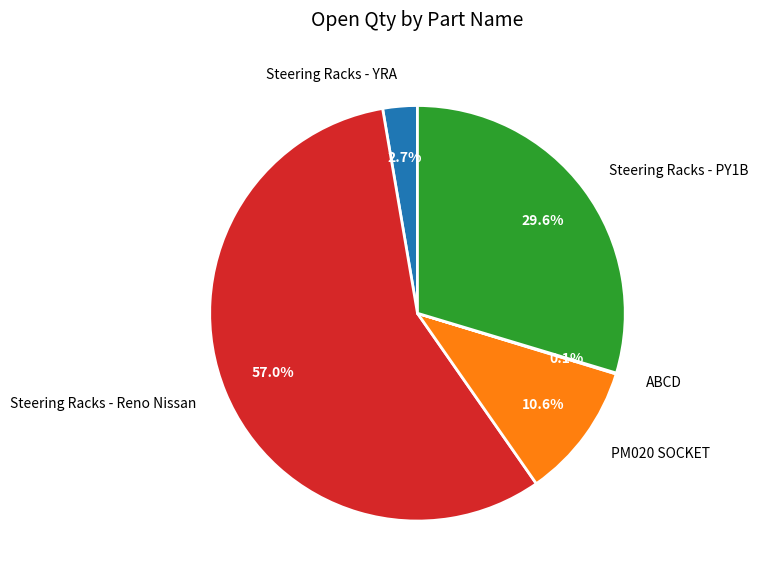

What is the ratio of the value at PM020 SOCKET to the value at Steering Racks - PY1B?

0.4